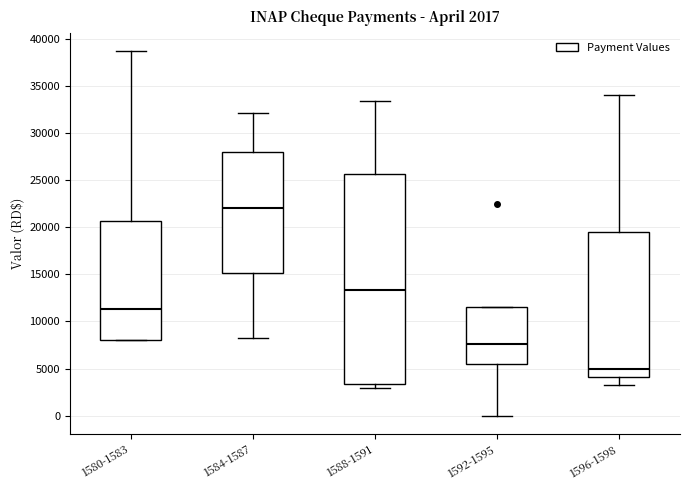

Which box is the tallest, from its lower edge to its upper edge?

1588-1591